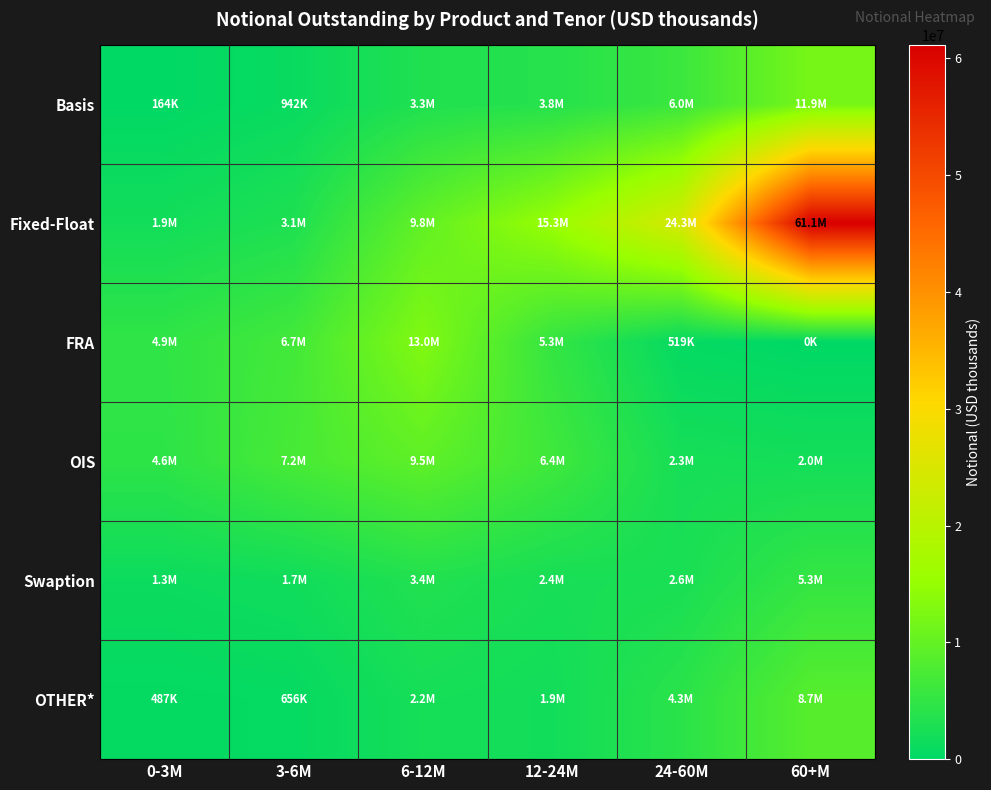

Which label corresponds to the largest value in the chart?

60+M